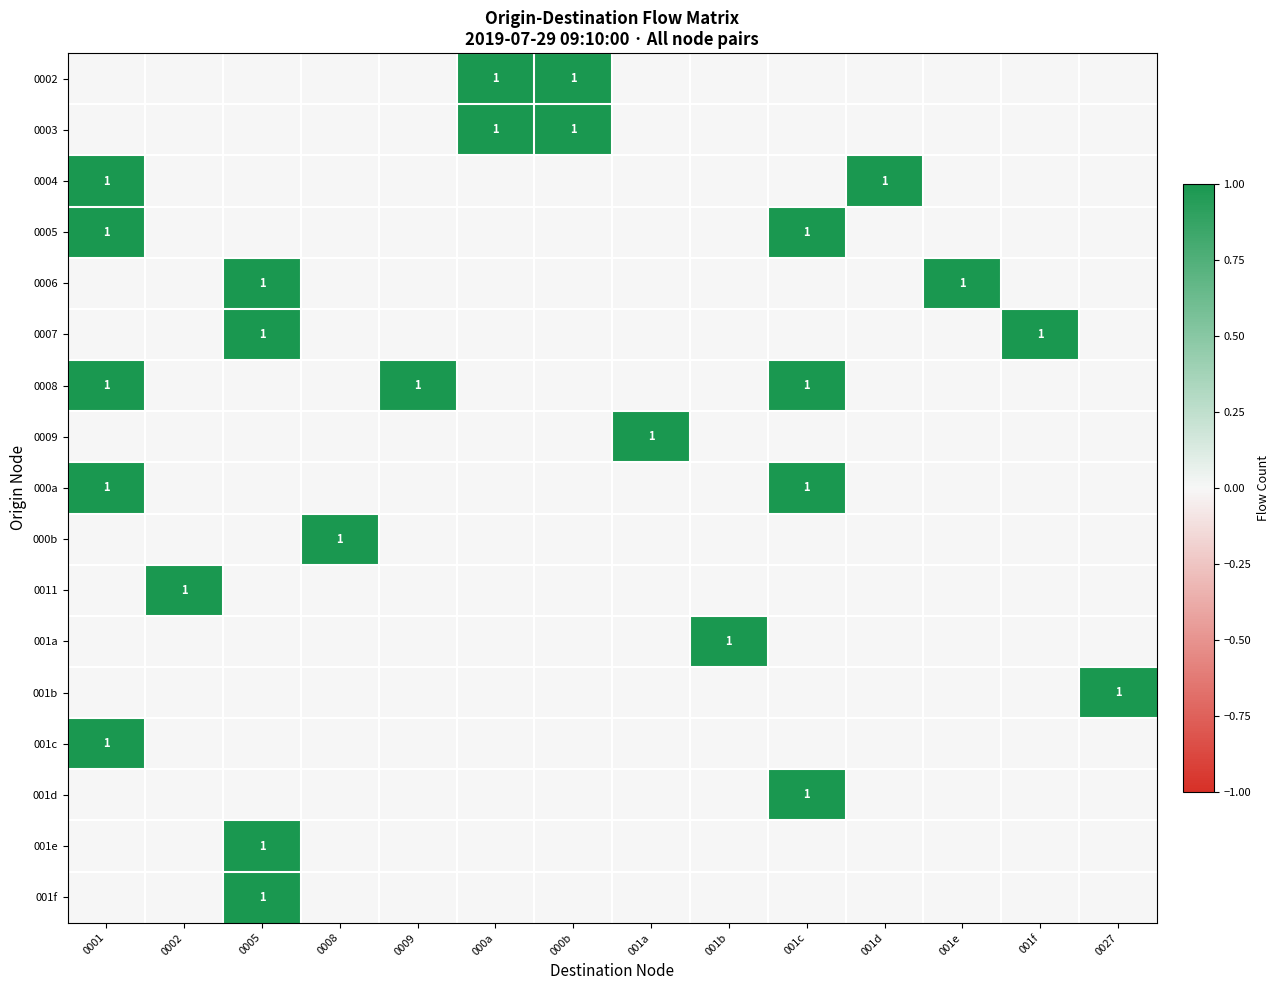

The 0004 series shows 0 at 001c. True or false?

True